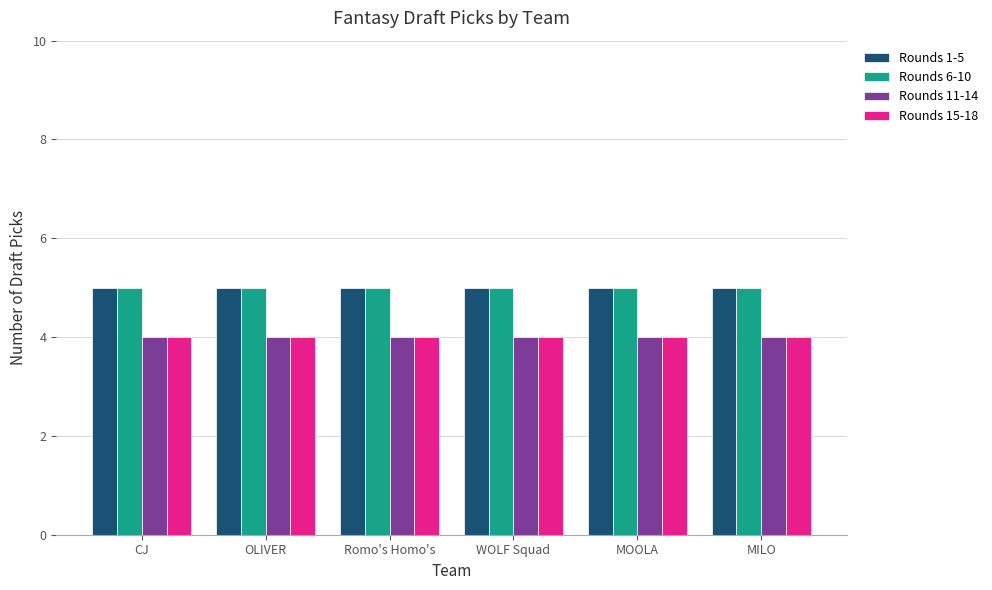

What is the smallest value displayed?

4